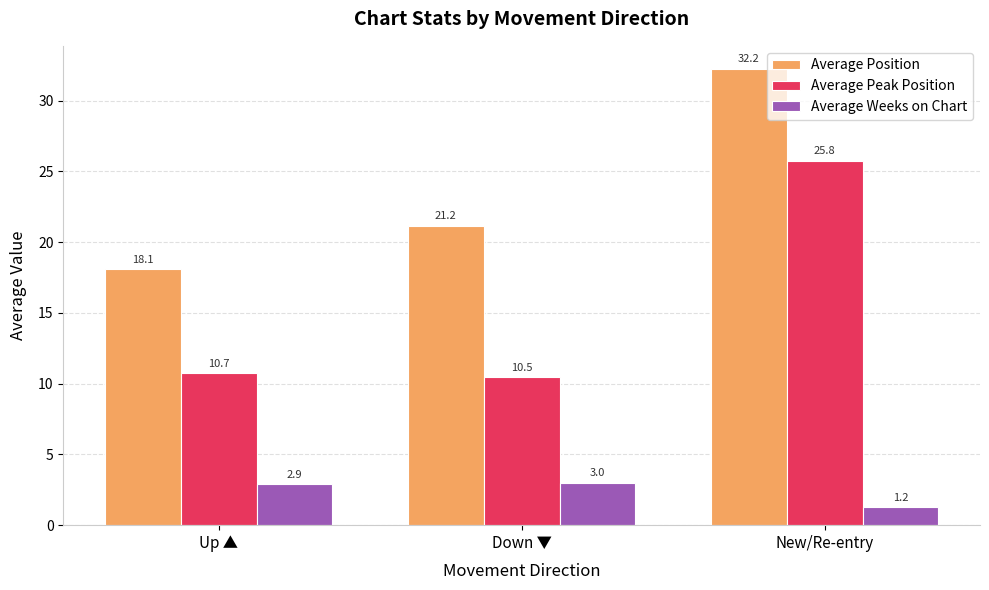

Does the chart contain stacked bars?

No